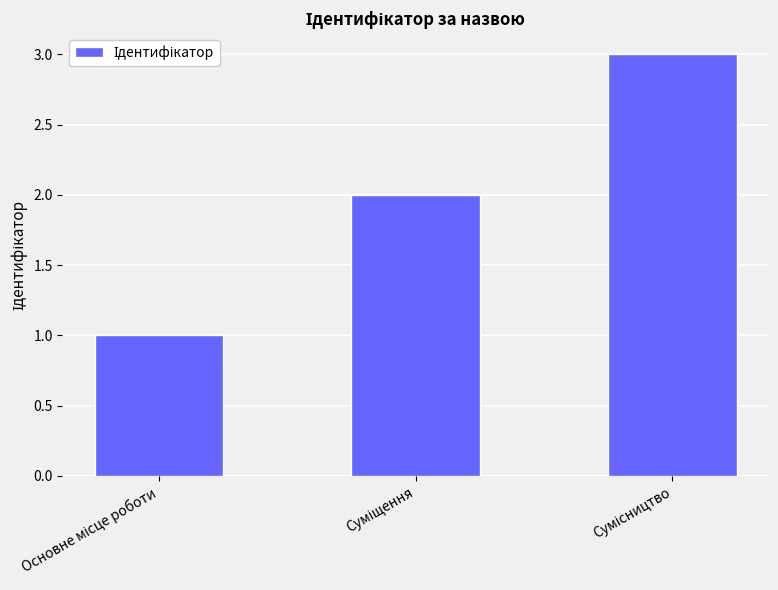

How many distinct data groups are displayed?

1